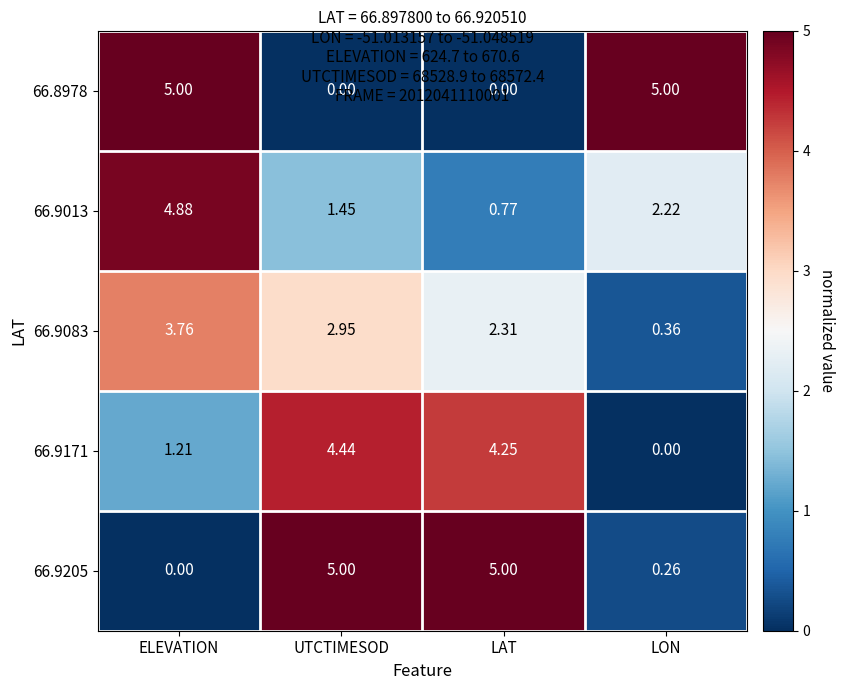

At LON, list the series in order from largest to smallest.

66.8978, 66.9013, 66.9083, 66.9205, 66.9171